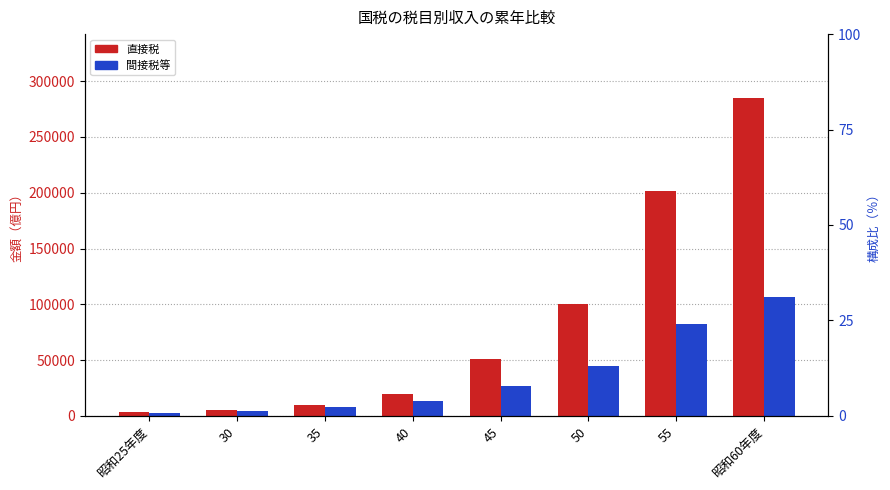

At 35, list the series in order from smallest to largest.

間接税等 %, 直接税 %, 間接税等, 直接税